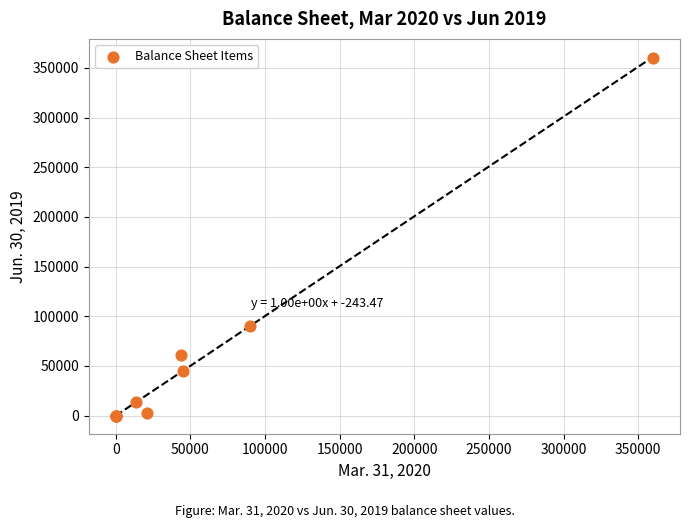

What Y value in the scatter plot is closest to 180000?

90000.0